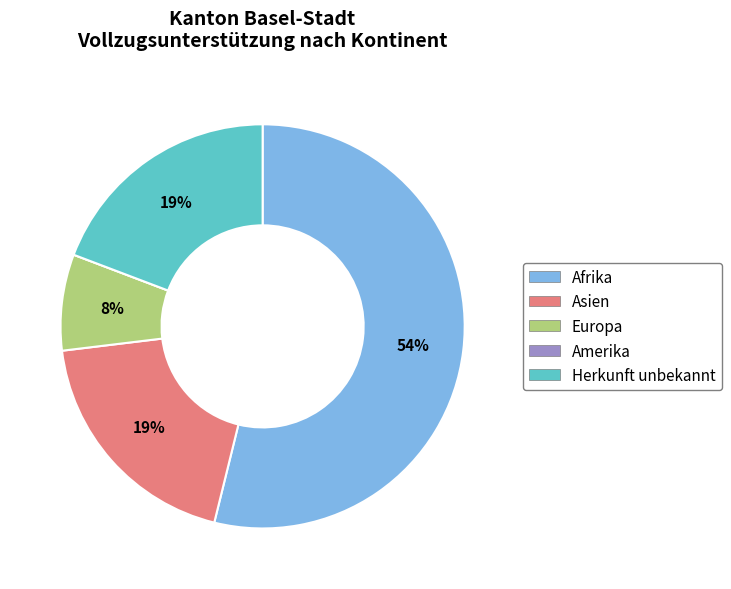

The Asien slice represents 19% of the pie. True or false?

True